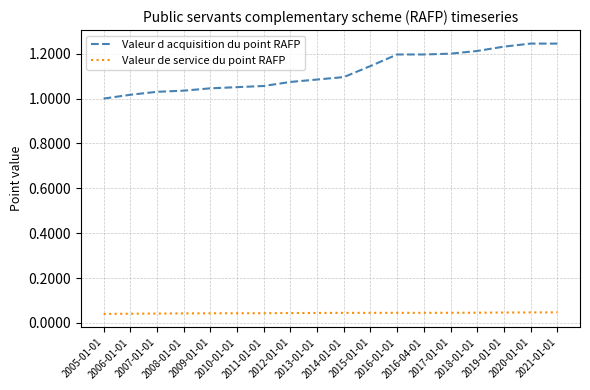

True or false: Valeur de service du point RAFP and Valeur d acquisition du point RAFP cross at least once.

False